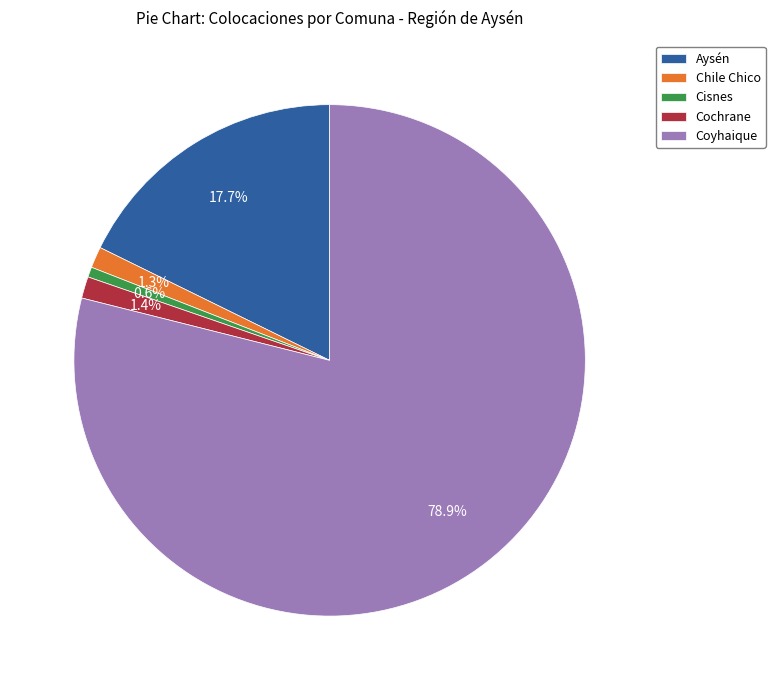

Does Coyhaique represent more than half of the total?

Yes